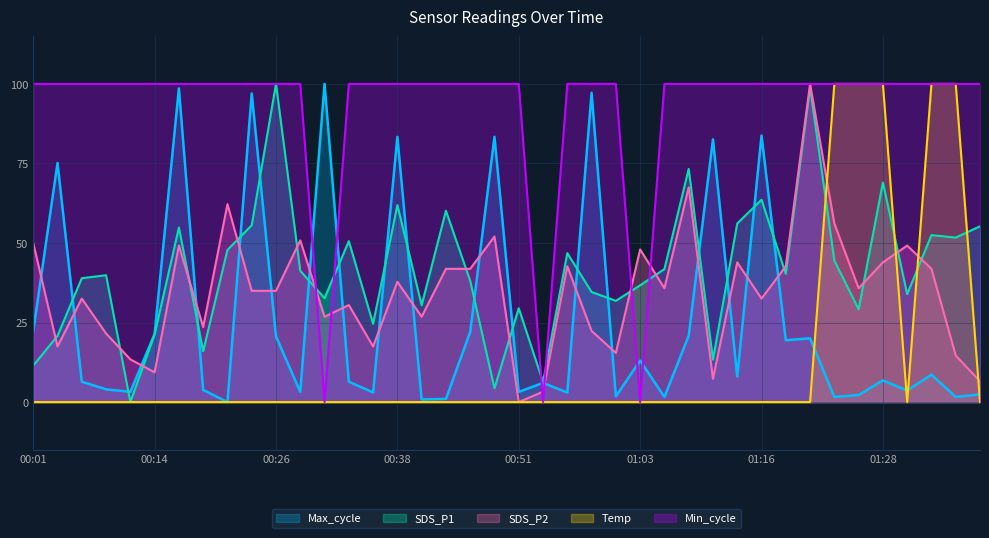

How many data points does each series have?

40